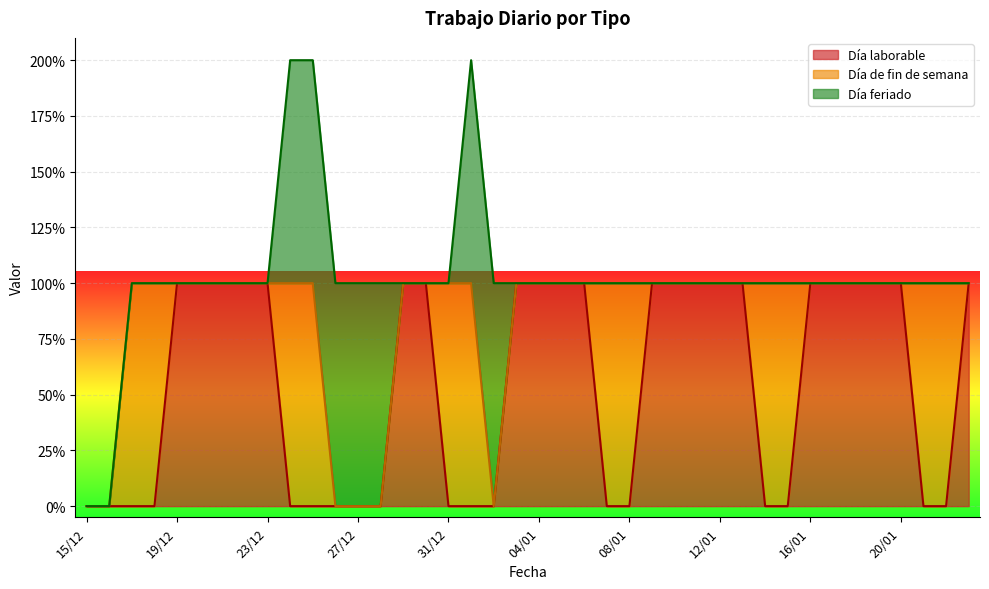

Between 08/01 and 22/01, which is larger?

08/01